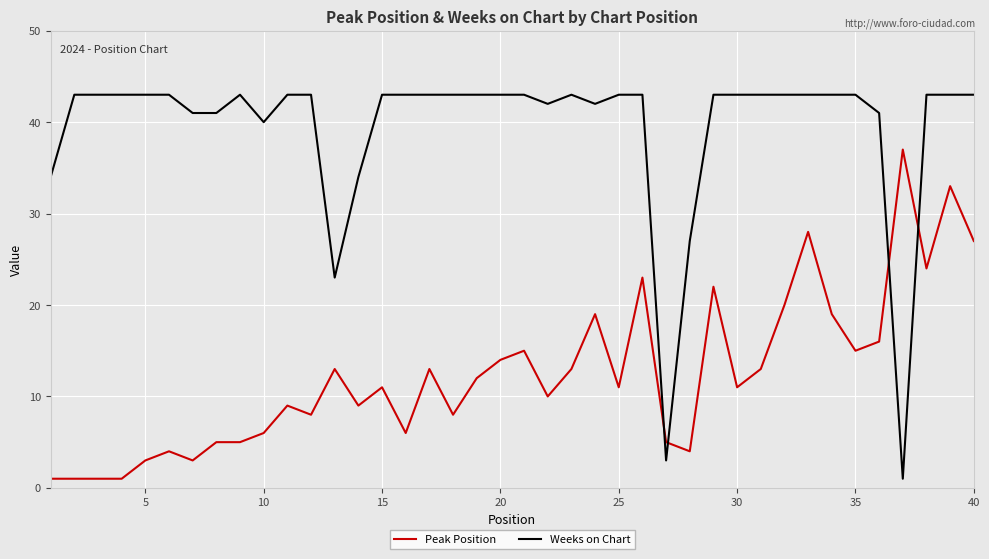

After their last crossing, which series has the higher values: Peak Position or Weeks on Chart?

Weeks on Chart